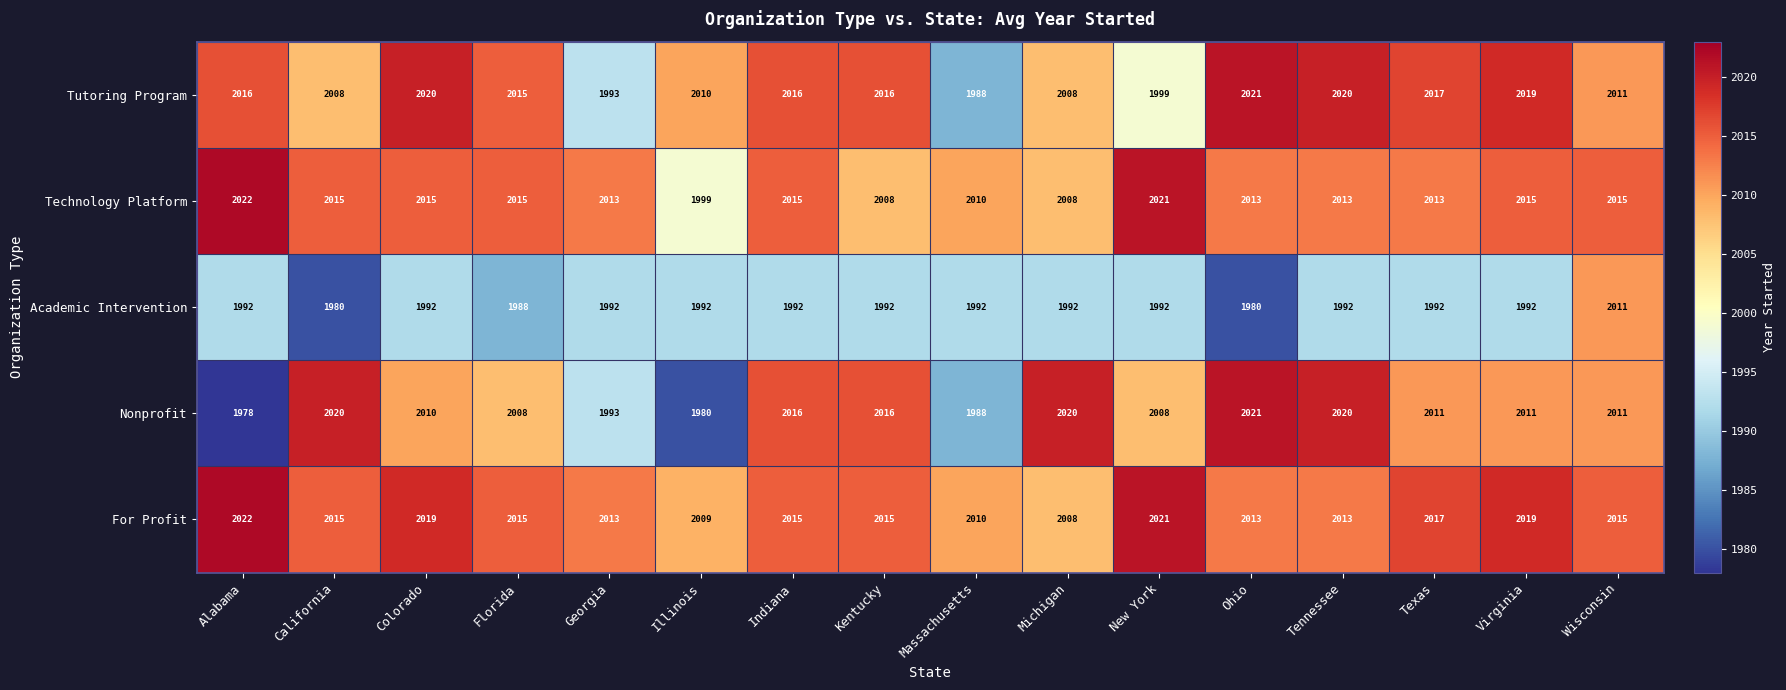

What is the maximum value shown in the chart?

2022